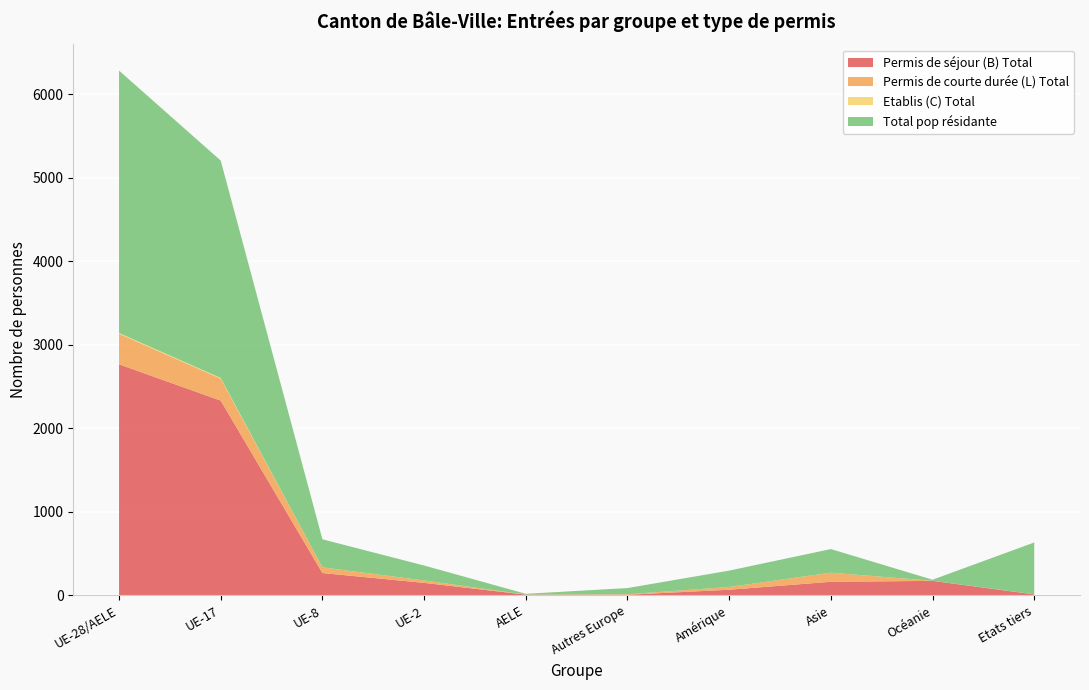

Reading left to right, what are all the values shown in this chart?

Permis de séjour (B) Total: 2768	2333	268	150	9	8	68	163	174	12
Permis de courte durée (L) Total: 366	263	68	29	1	6	33	109	1	1
Etablis (C) Total: 9	8	0	0	0	0	0	0	0	0
Total pop résidante: 3143	2604	336	179	9	74	196	283	13	621